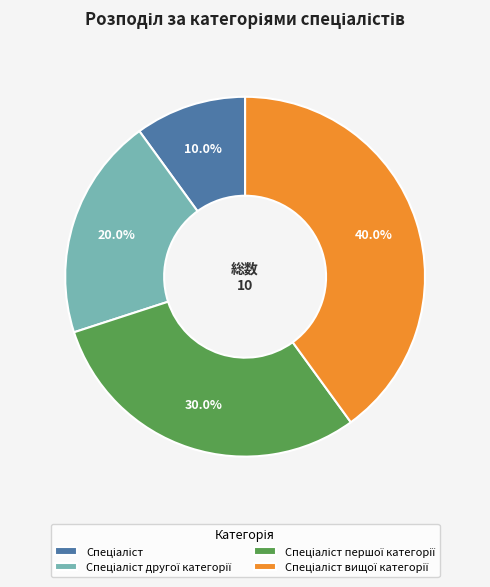

Is there a majority slice in this chart?

No